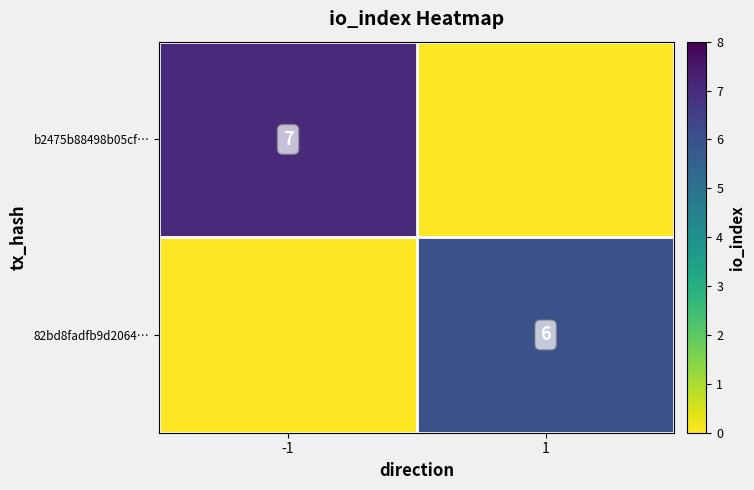

The value of 82bd8fadfb9d2064… at 1 is 6. True or false?

True